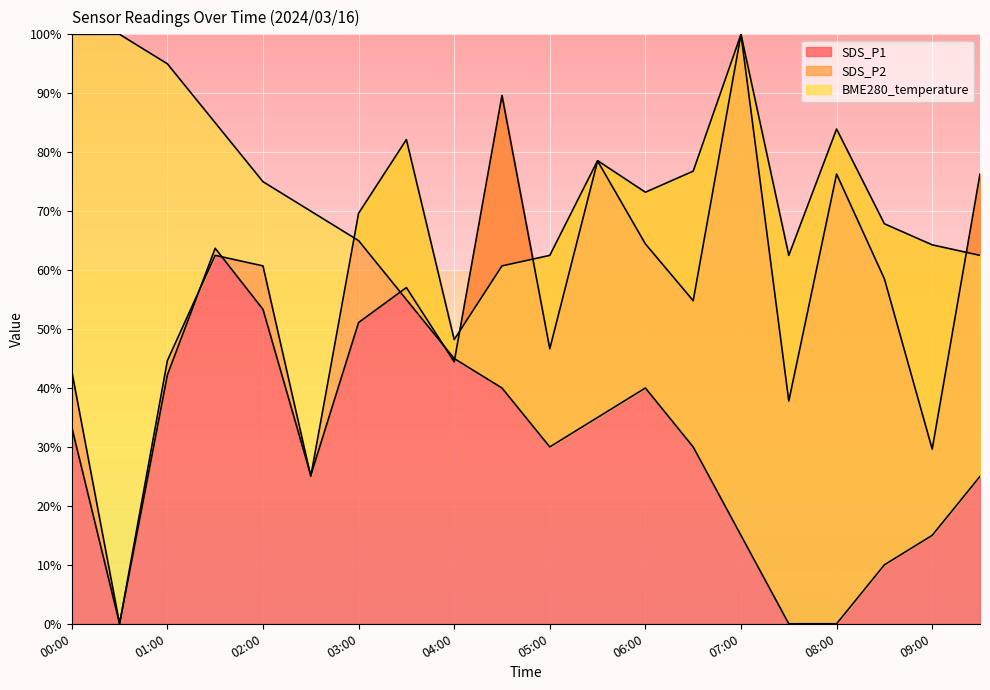

At which label is SDS_P1 closest to 50?

03:00